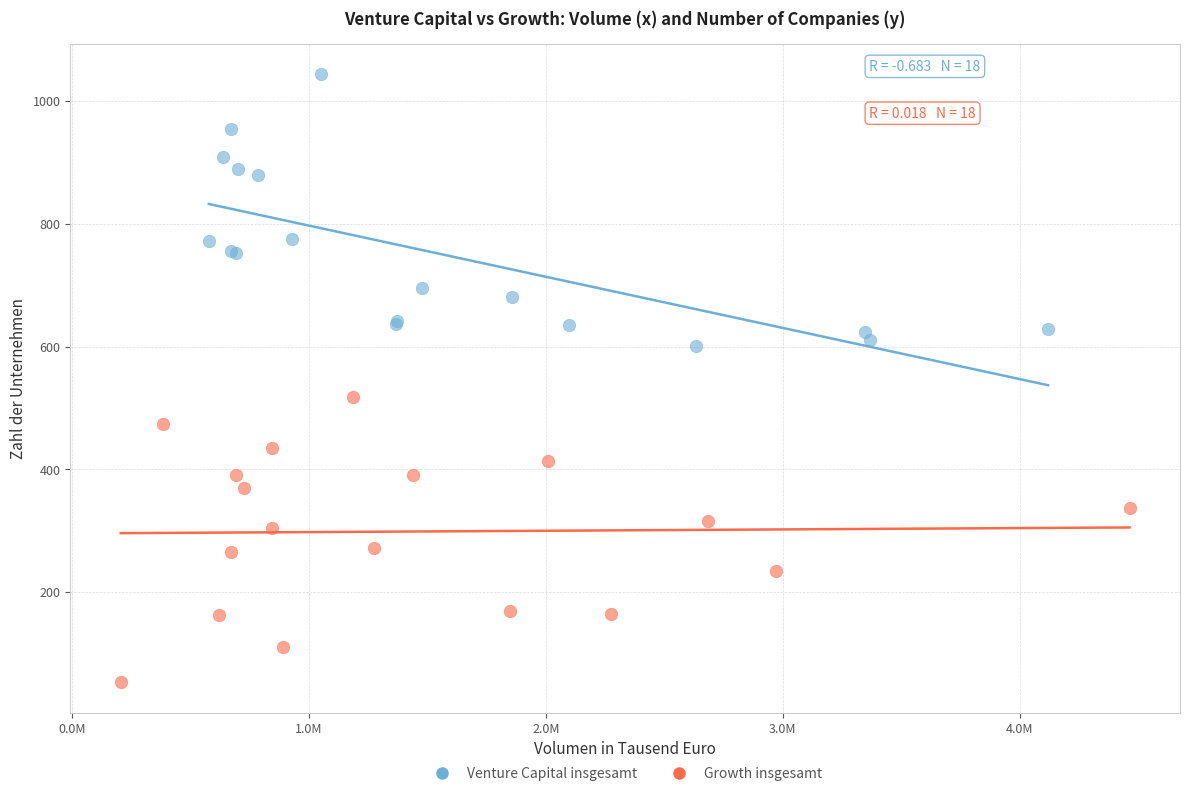

Which series contains the lowest Y value?

Growth insgesamt